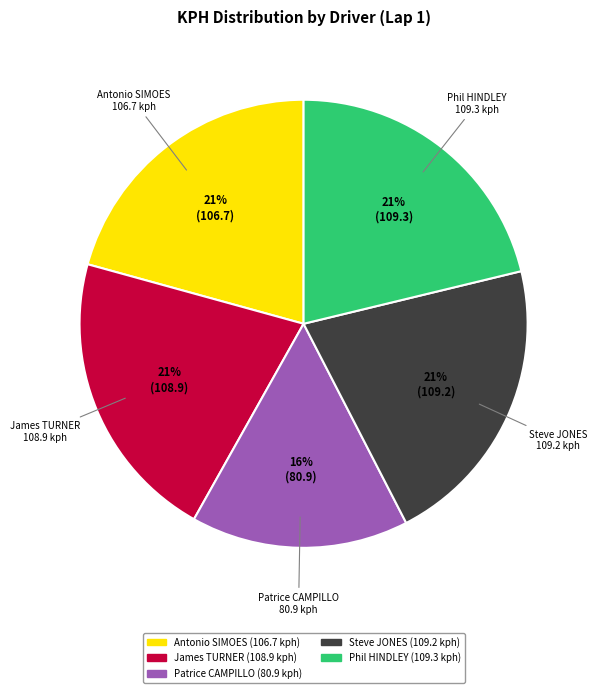

To the nearest percent, what is the average slice percentage?

20%